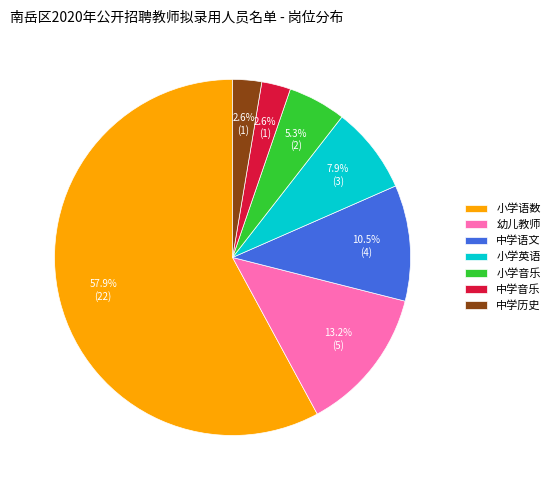

Between 小学音乐 and 小学英语, which is larger?

小学英语